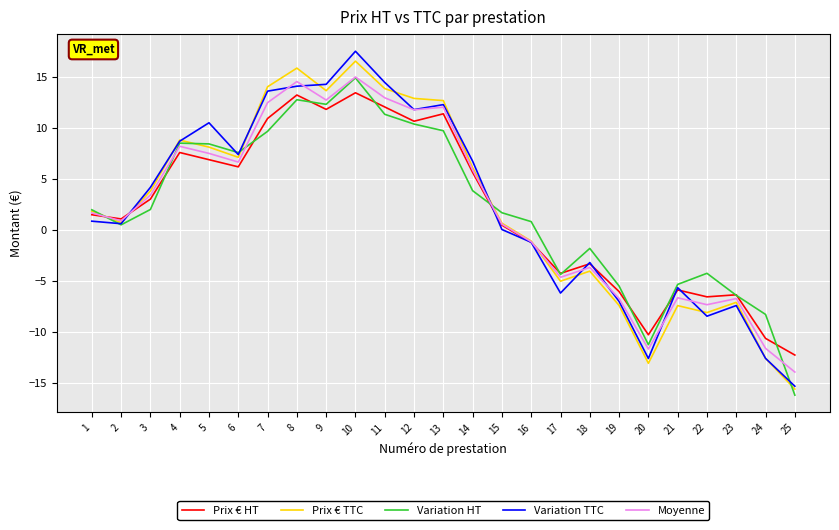

At which category does Prix € HT reach its first local valley?

2